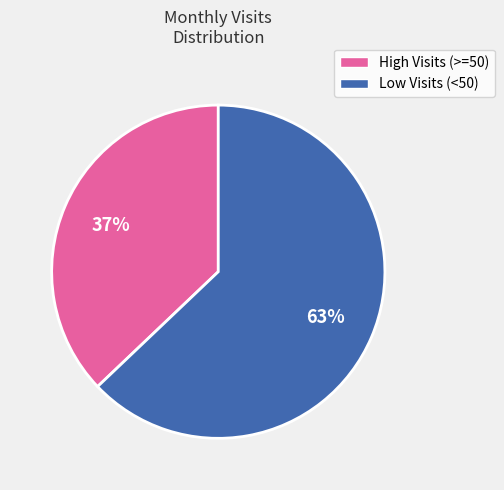

Is there a majority slice in this chart?

Yes